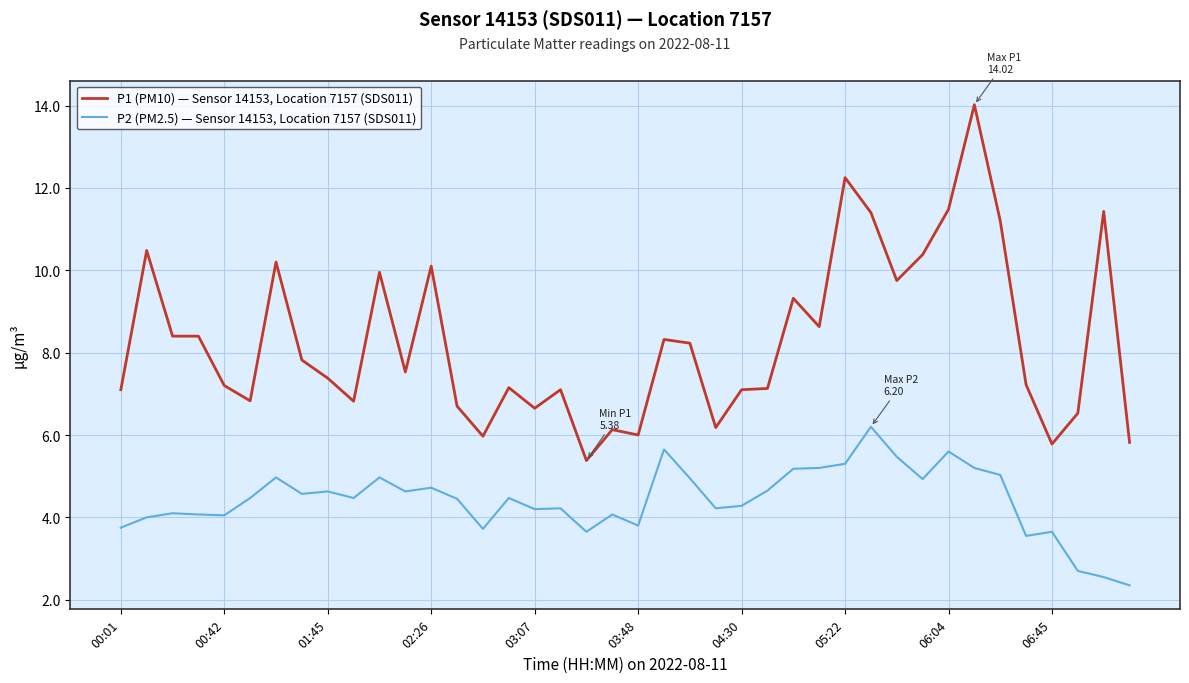

True or false: P2 (PM2.5) — Sensor 14153, Location 7157 (SDS011) and P1 (PM10) — Sensor 14153, Location 7157 (SDS011) intersect in this chart.

False